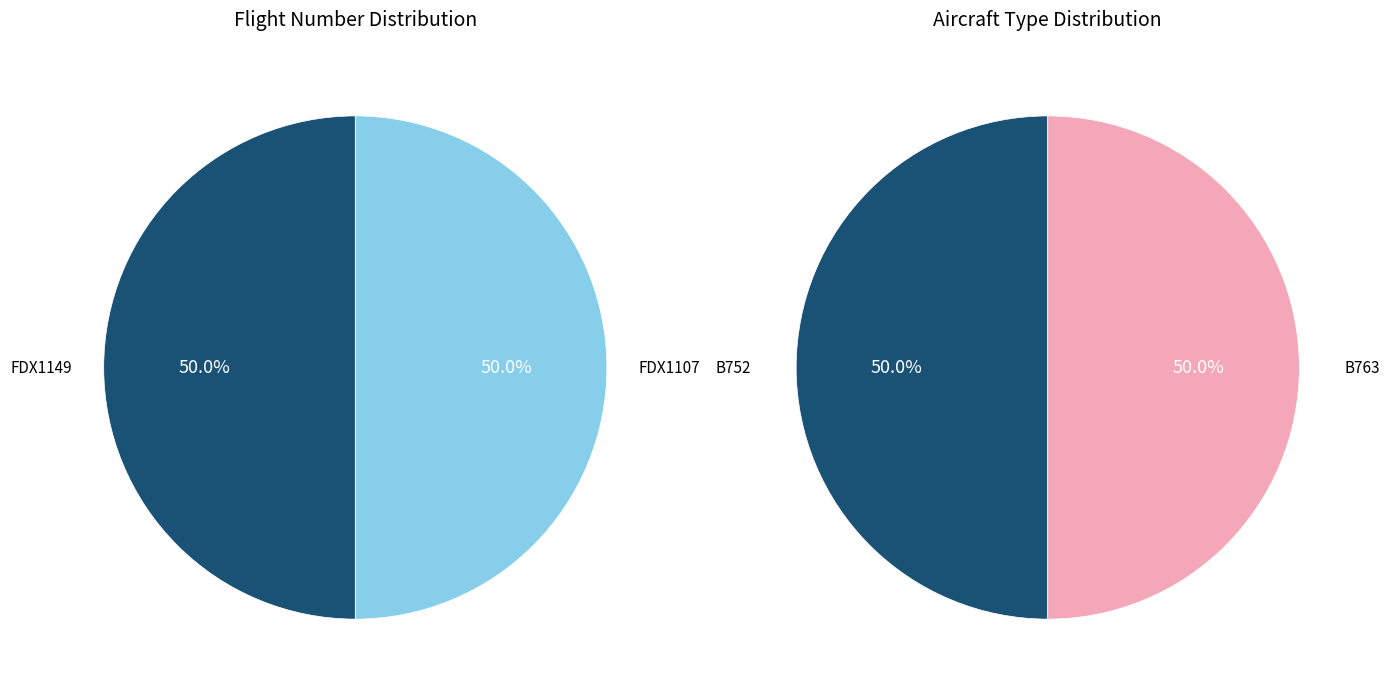

Does any single category account for the majority?

No